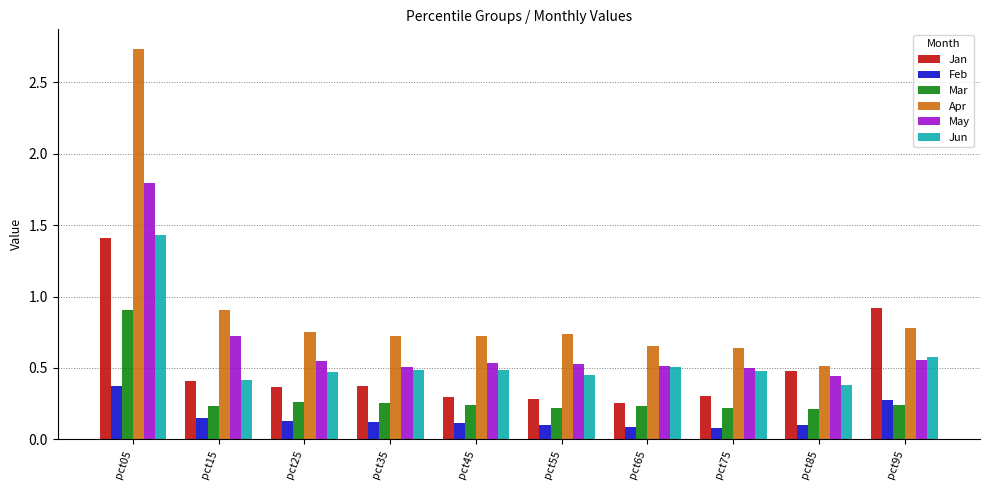

What is the sum of all May values?

6.7